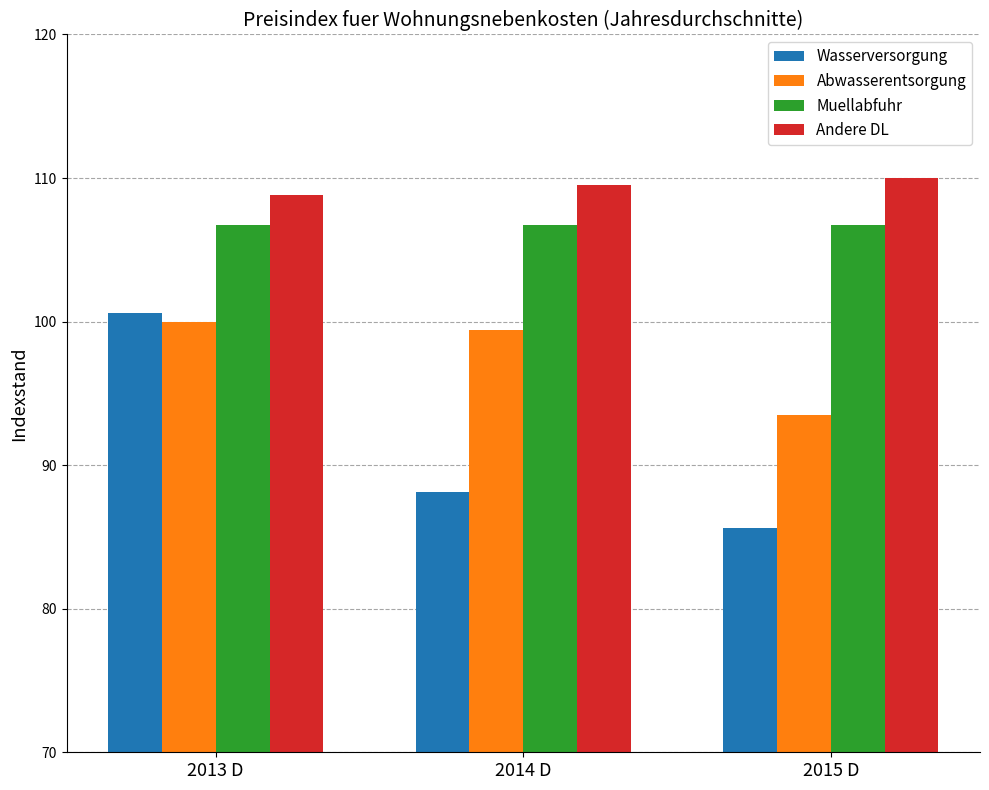

What is the approximate value of Wasserversorgung at 2014 D?

88.1